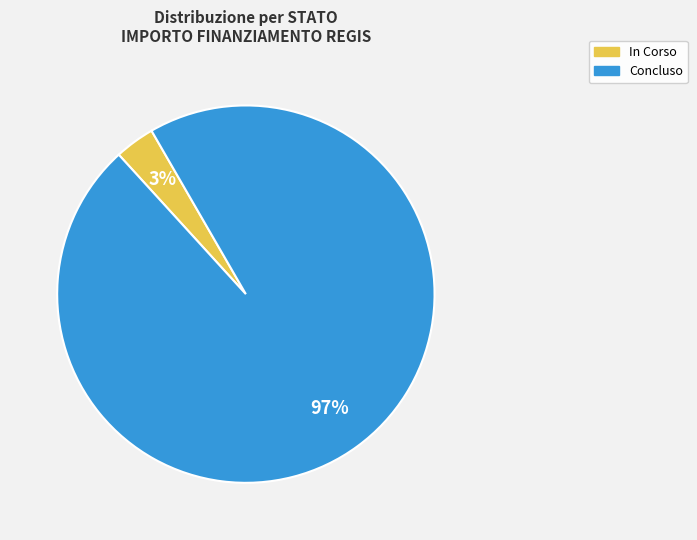

To the nearest percent, what is the average slice percentage?

50%